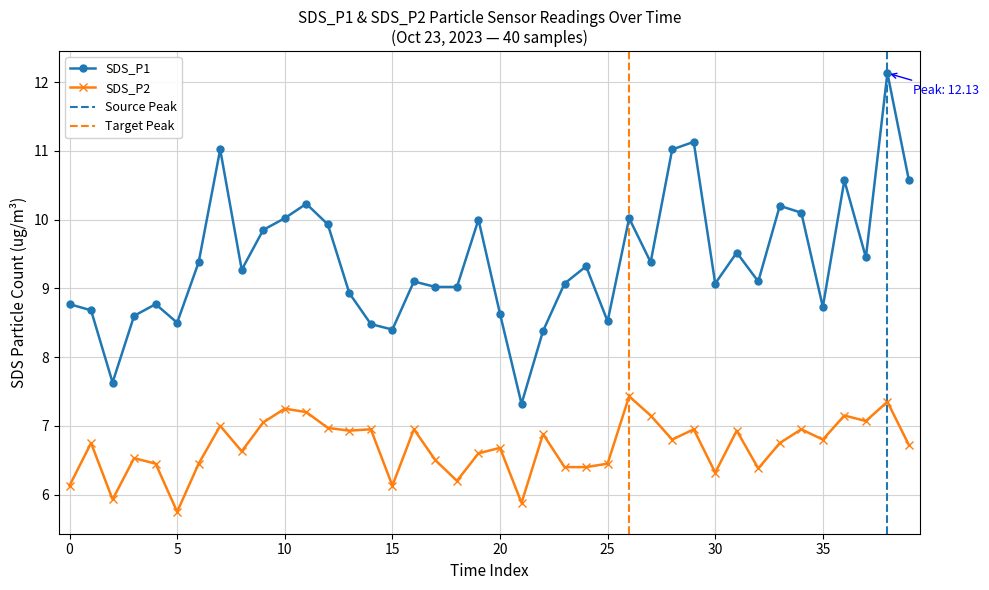

Which series has the largest total across all categories?

SDS_P1